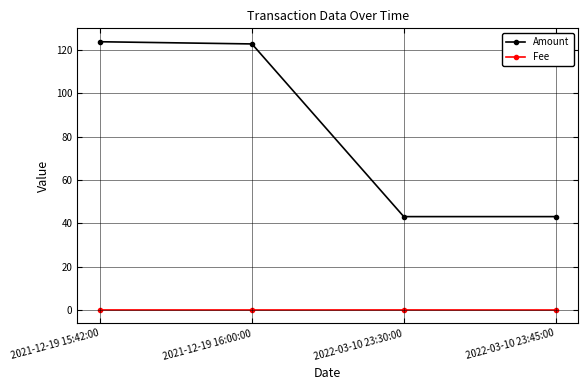

Is the value of Fee at 2022-03-10 23:45:00 greater than the value of Amount at 2022-03-10 23:30:00?

No